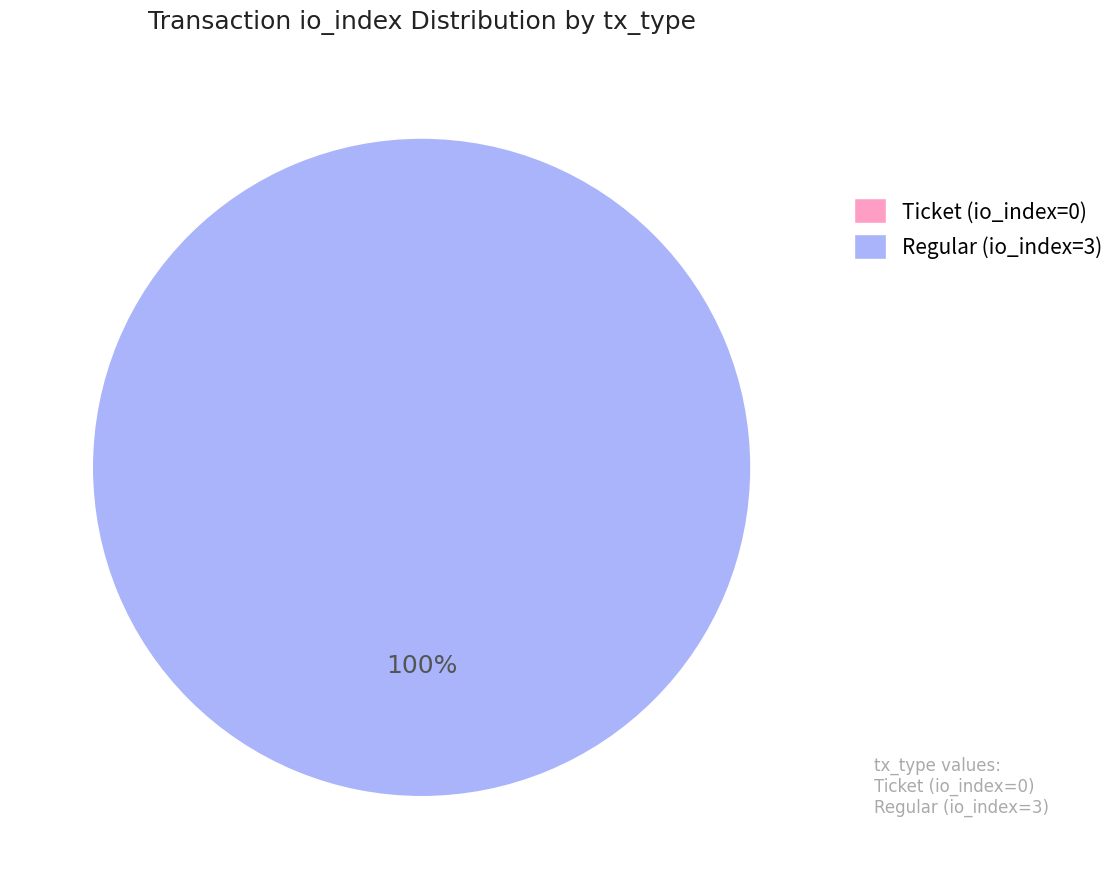

To the nearest percent, what percentage of the pie is Regular?

100%